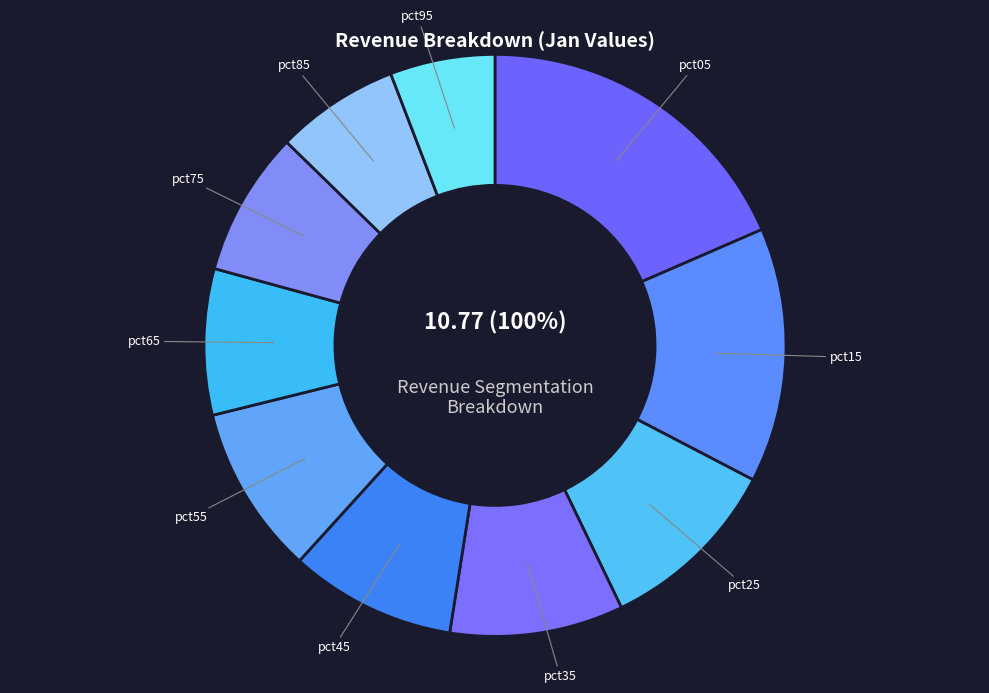

Approximately how many times larger is the value at pct65 compared to pct35?

0.8